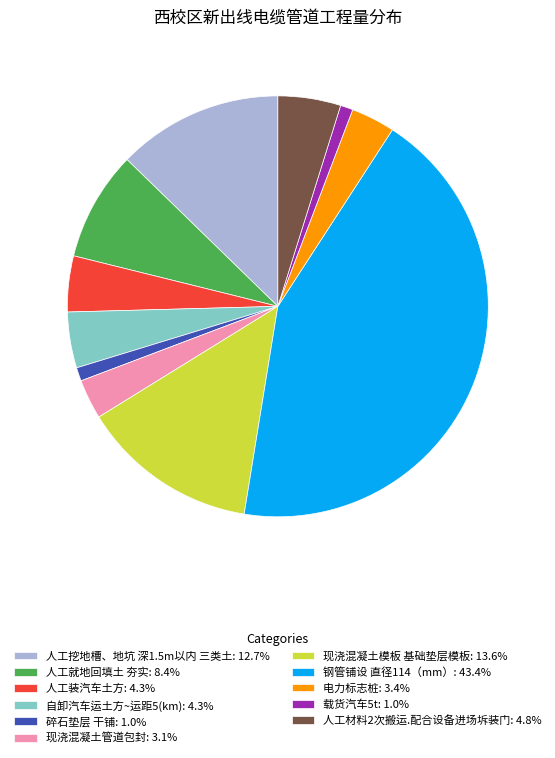

Does 载货汽车5t: 1.0% account for over 50% of the chart?

No